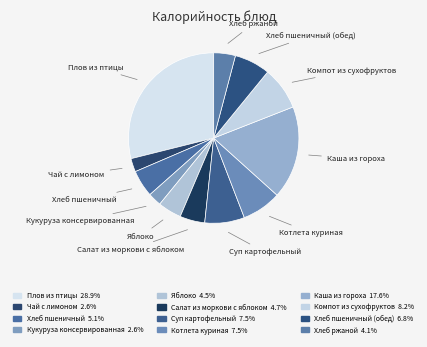

How many slices are in this pie chart?

12